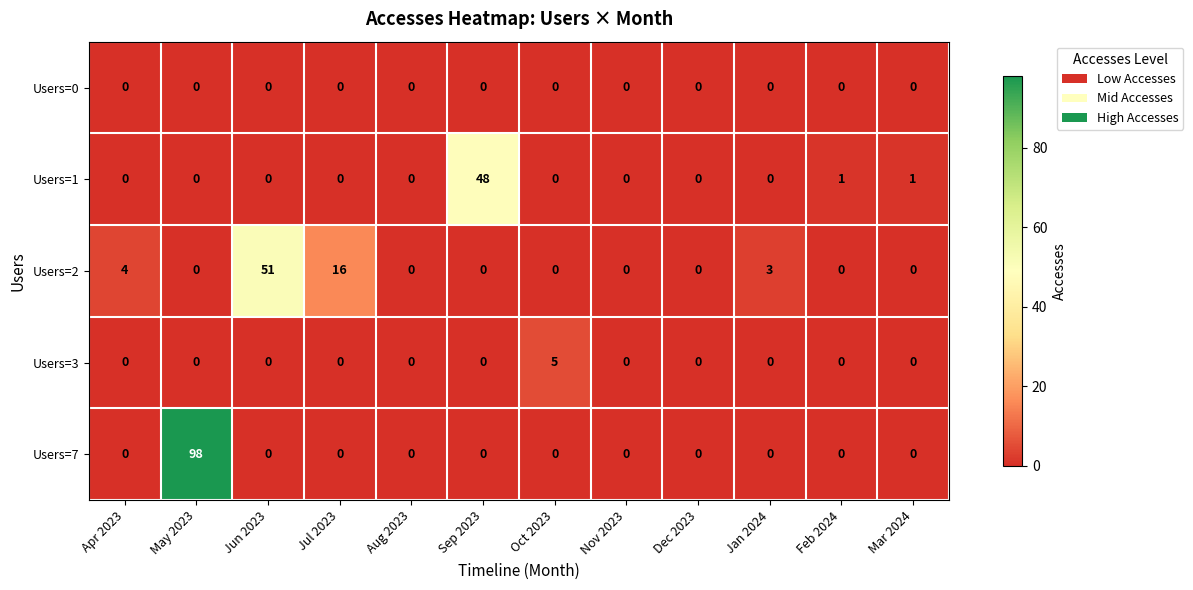

What is the greatest value displayed?

98